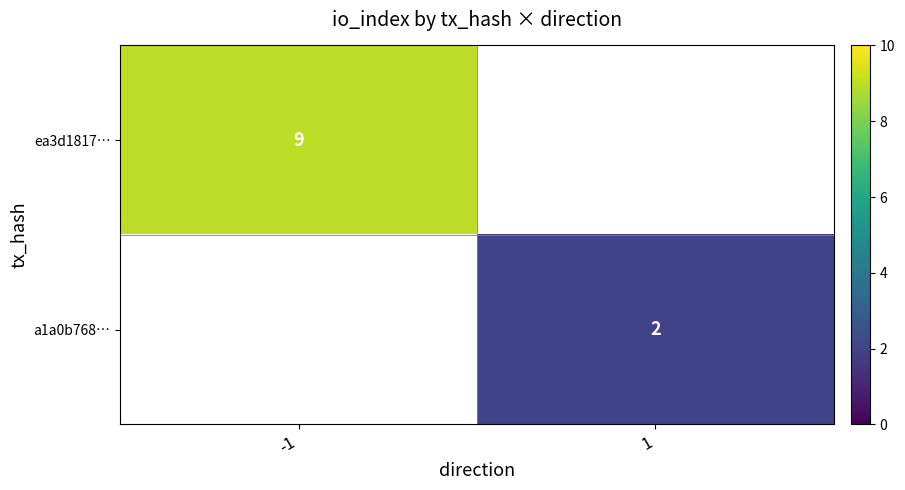

Which label corresponds to the largest value in the chart?

-1